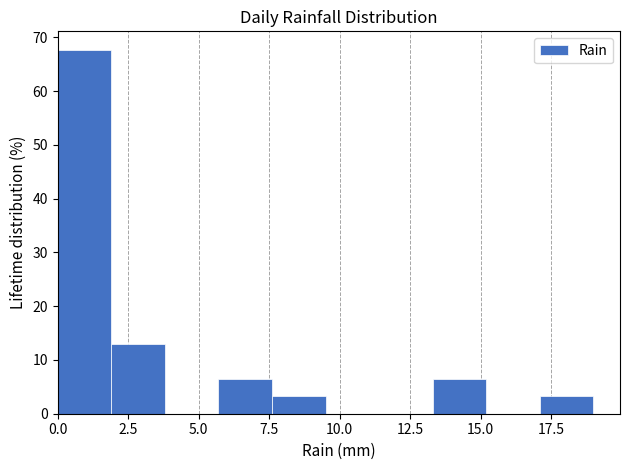

Read against the x-axis, roughly where is the centre of the tallest bar?

1.0